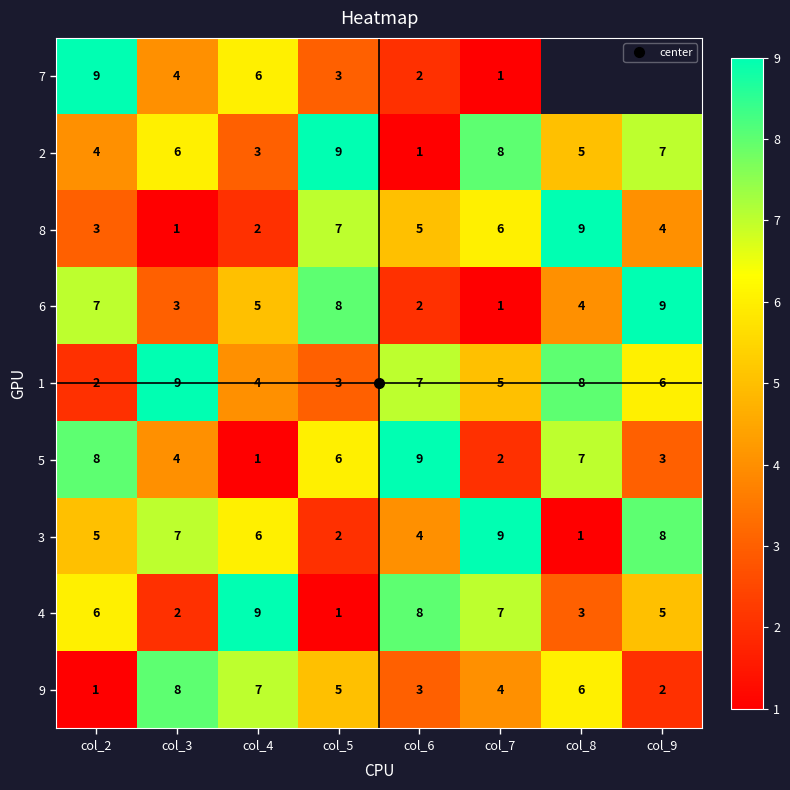

The value of 5 at col_6 is 9.0. True or false?

True